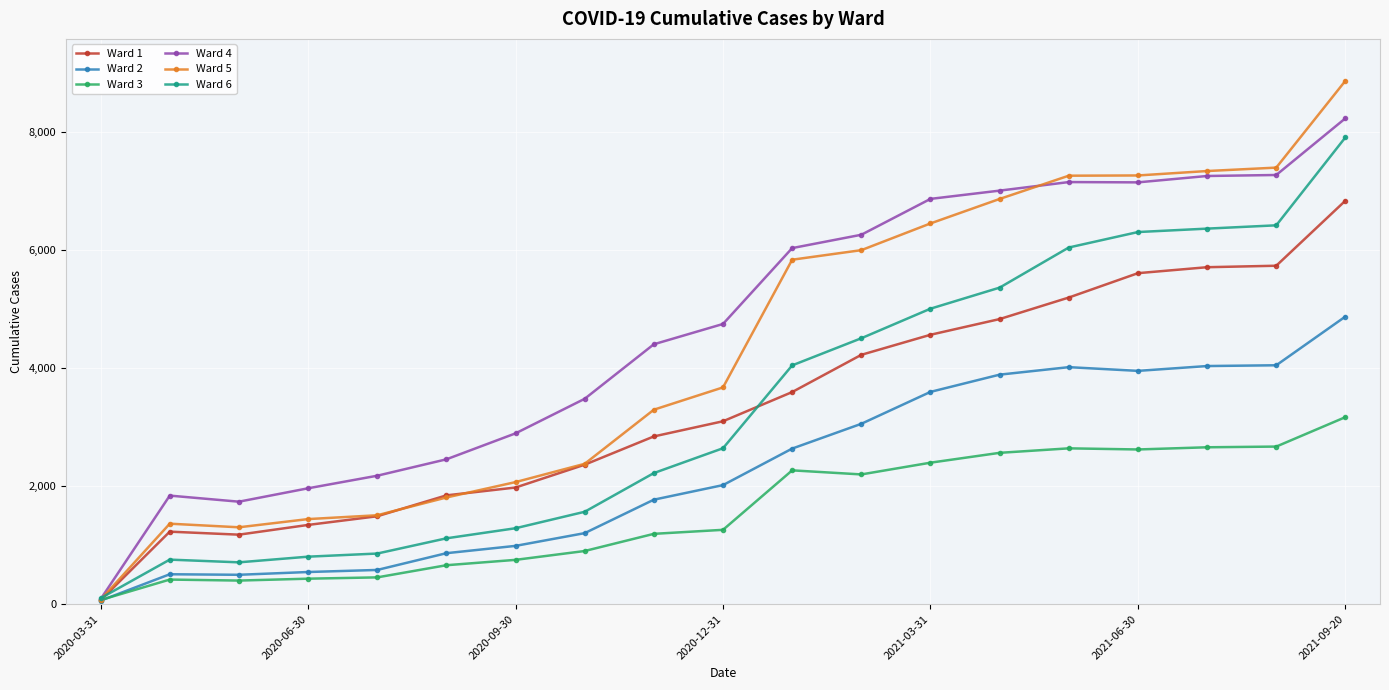

What is the greatest value displayed?

8871